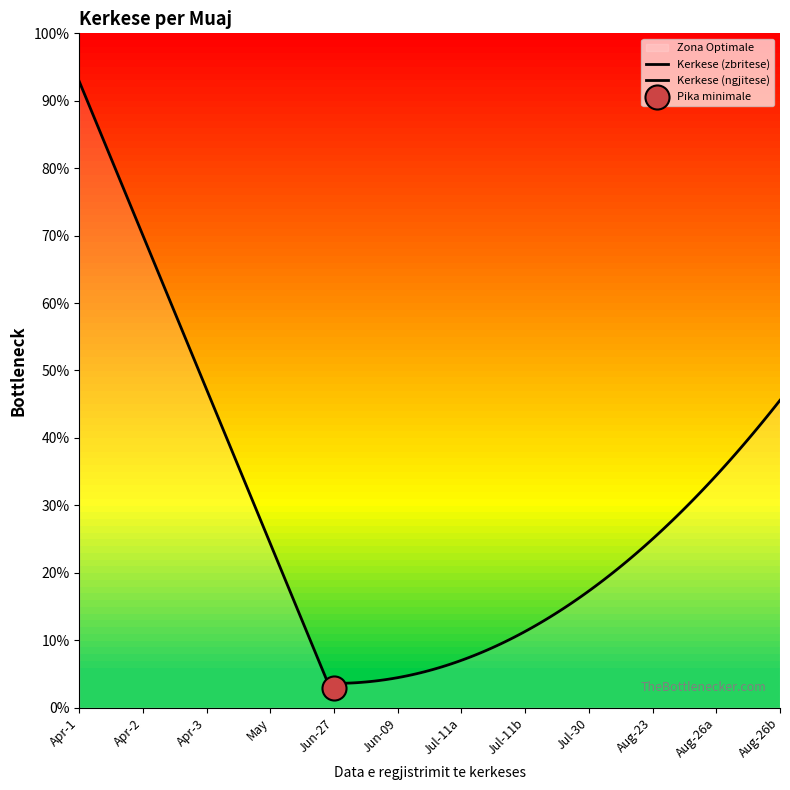

What is the change in value from 2024-04-07 to 26/08/2024?

+10